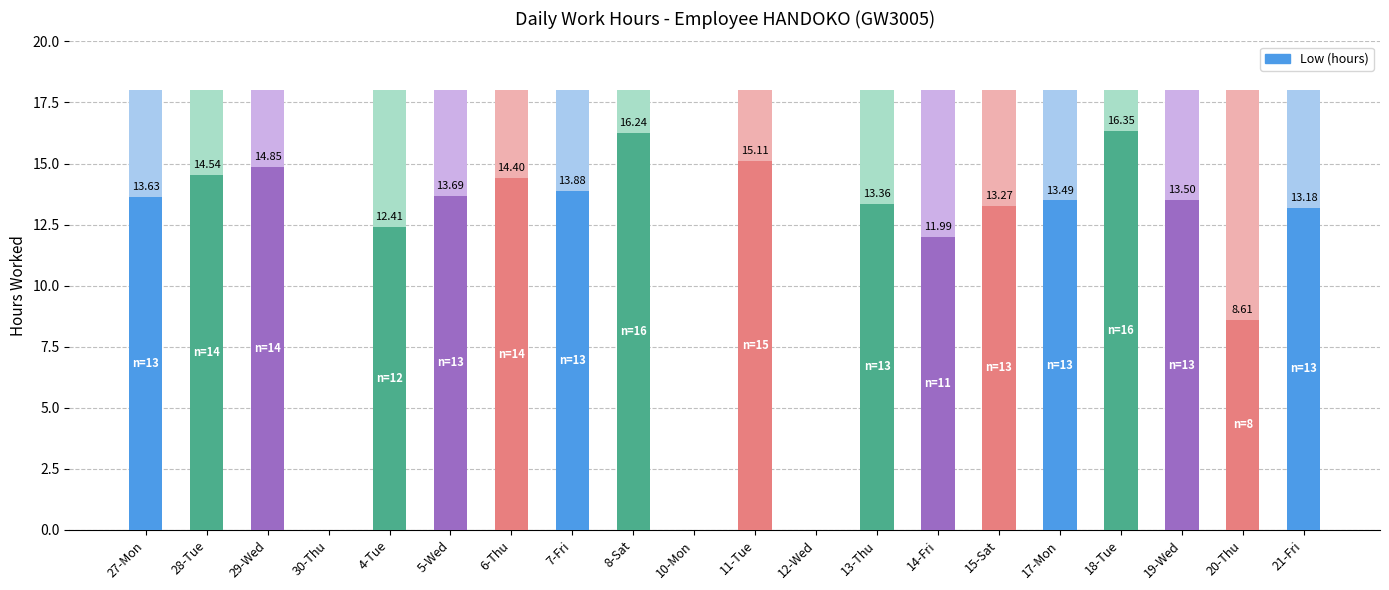

How many data points does each series have?

20